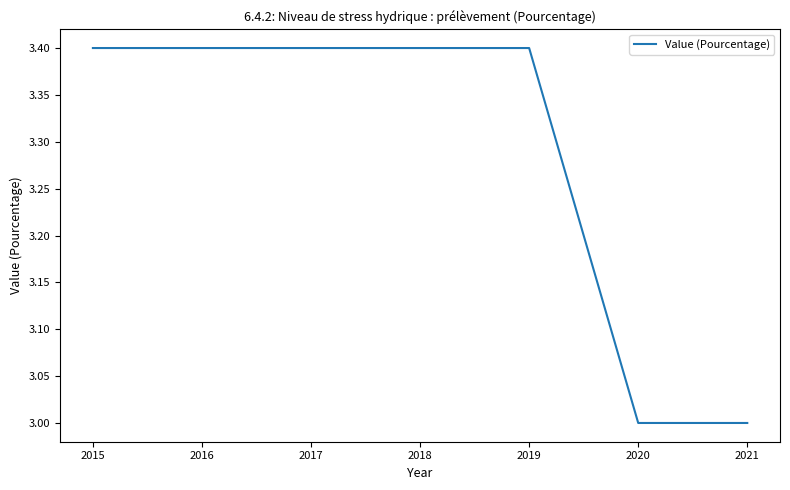

Approximately how many times larger is the value at 2015 compared to 2020?

1.1